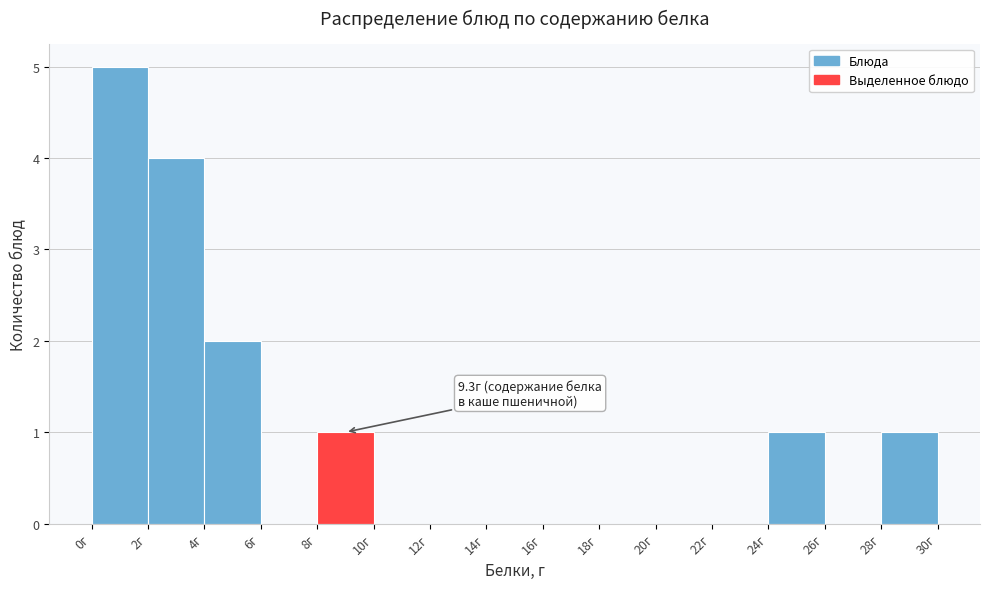

Which range on the x-axis has the tallest bar?

0 to 2